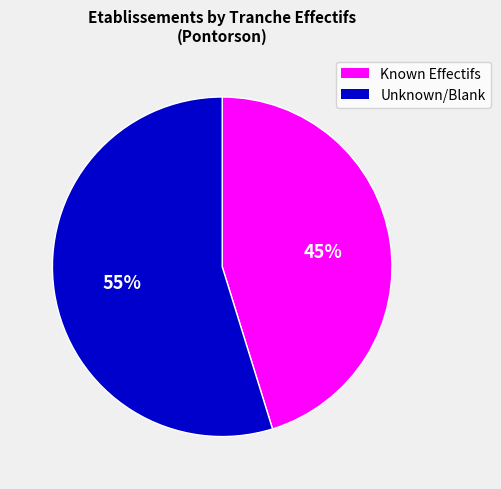

To the nearest percent, what is the difference between the largest and smallest slice percentages?

10%